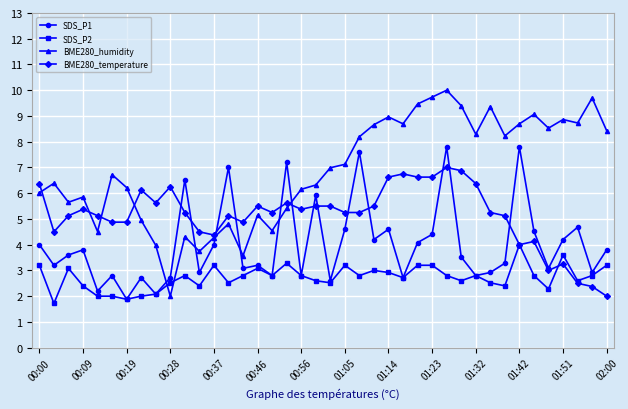

What is the greatest value displayed?

10.0